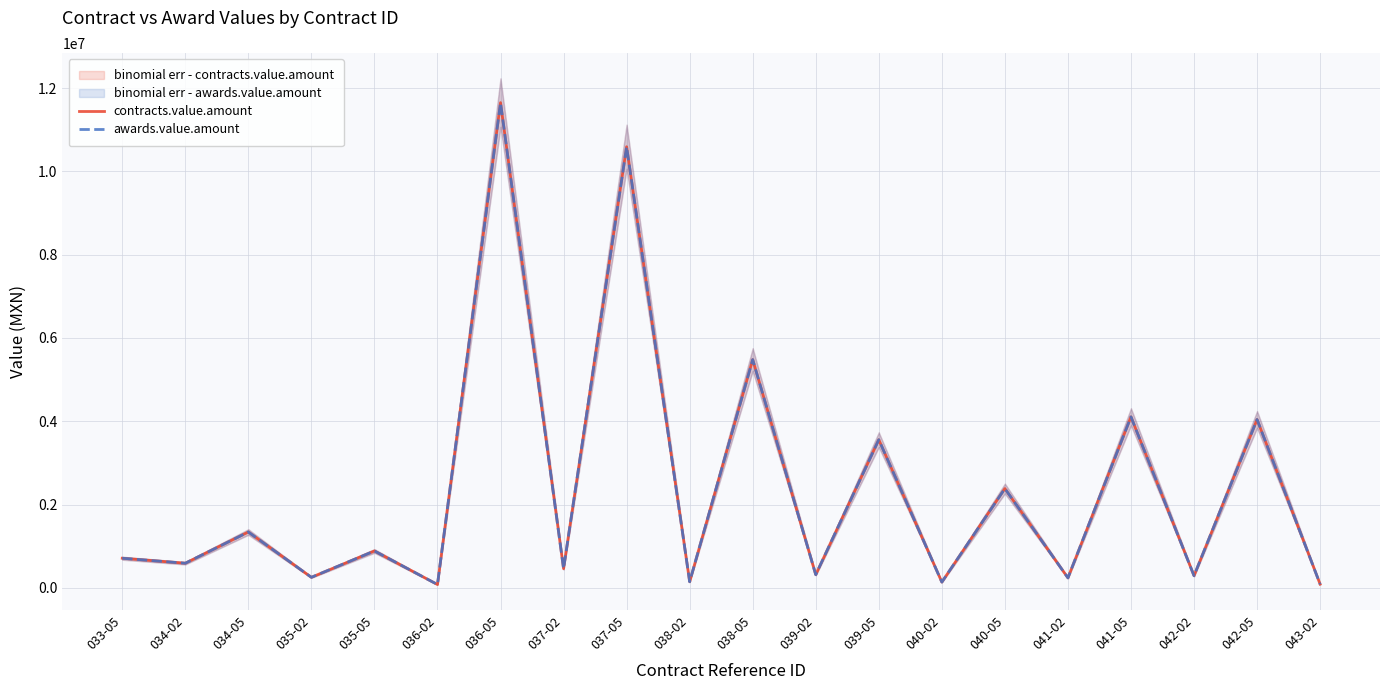

Which series has the largest total across all categories?

contracts.value.amount